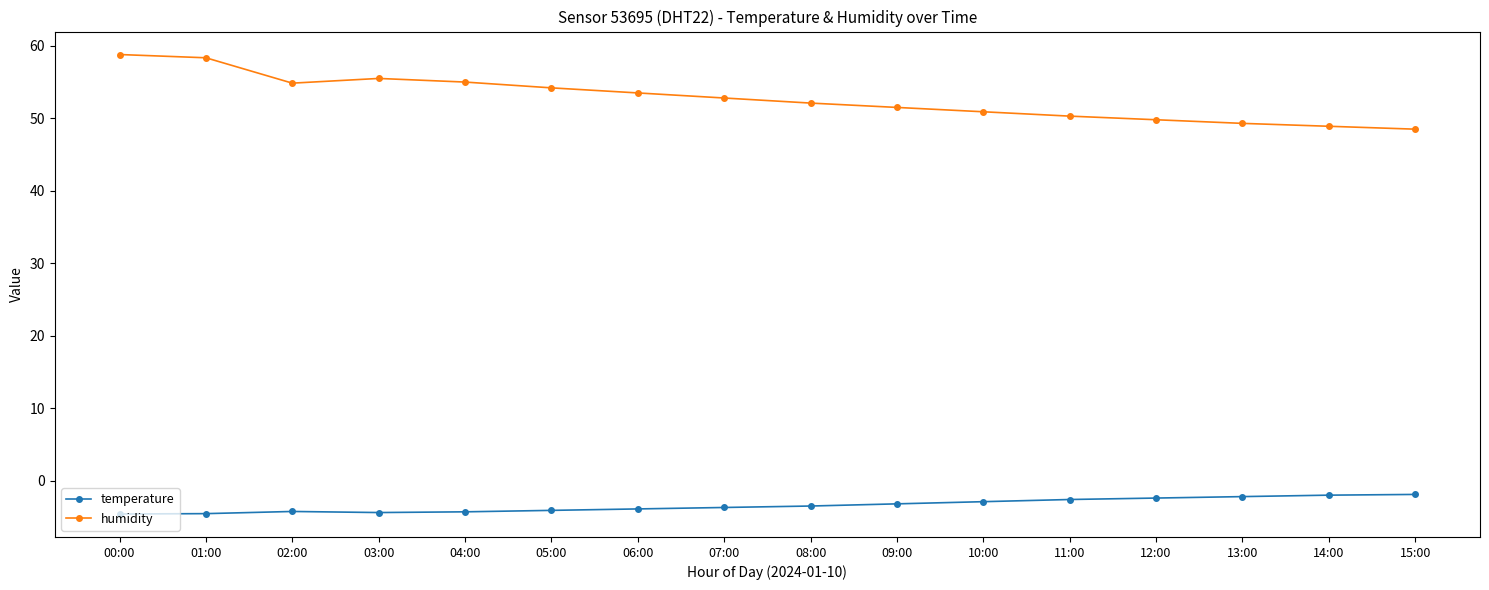

Read the temperature value at 09:00.

-3.2